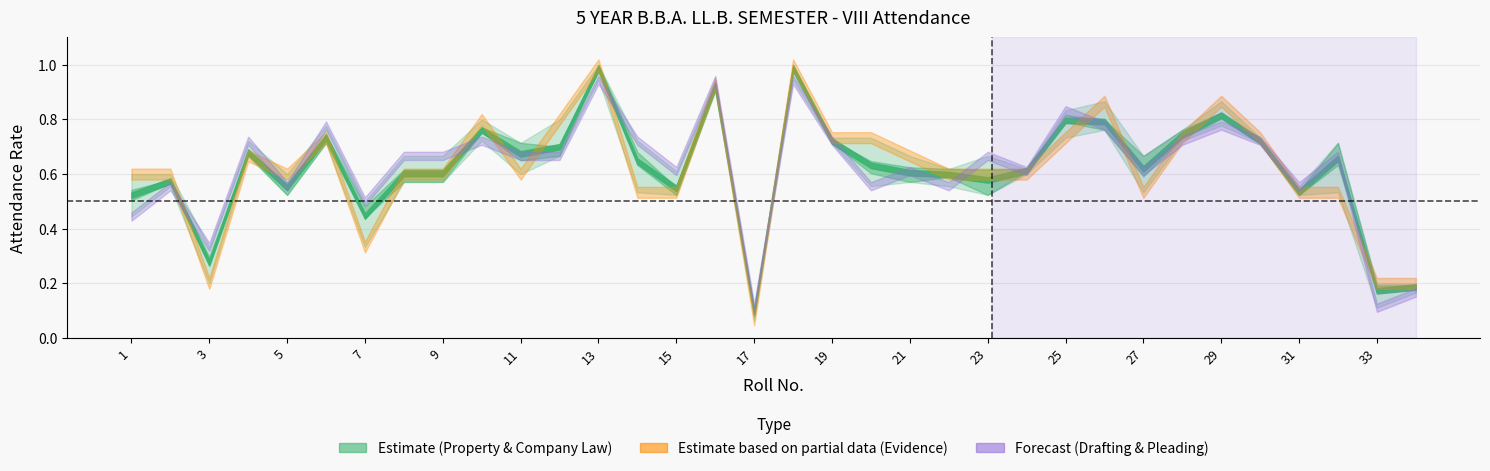

Does the chart have visible grid lines?

Yes